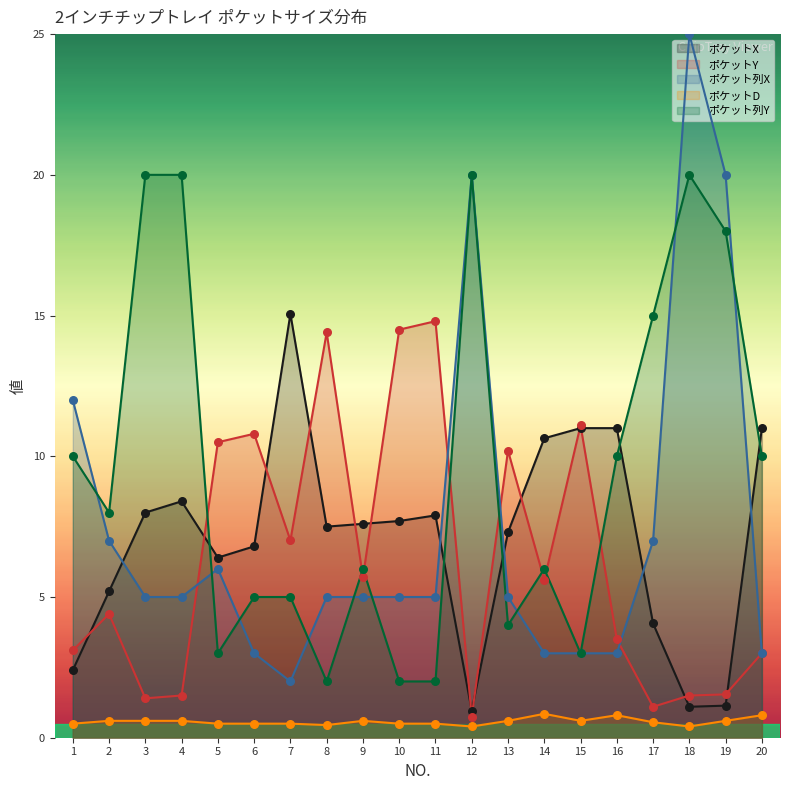

What is the total value across all series at 19?

41.3